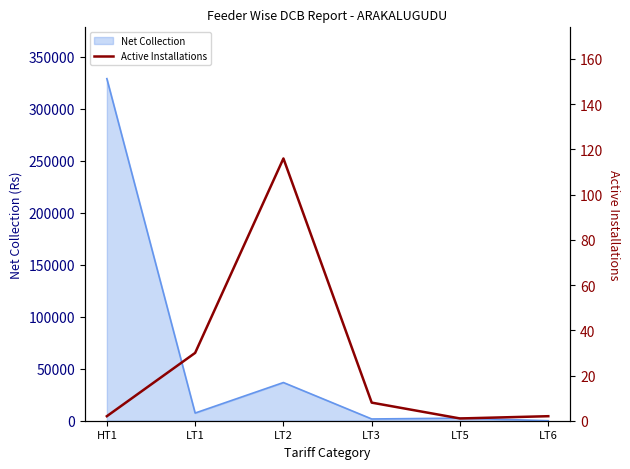

What is the label of the 3rd point from the left?

LT2